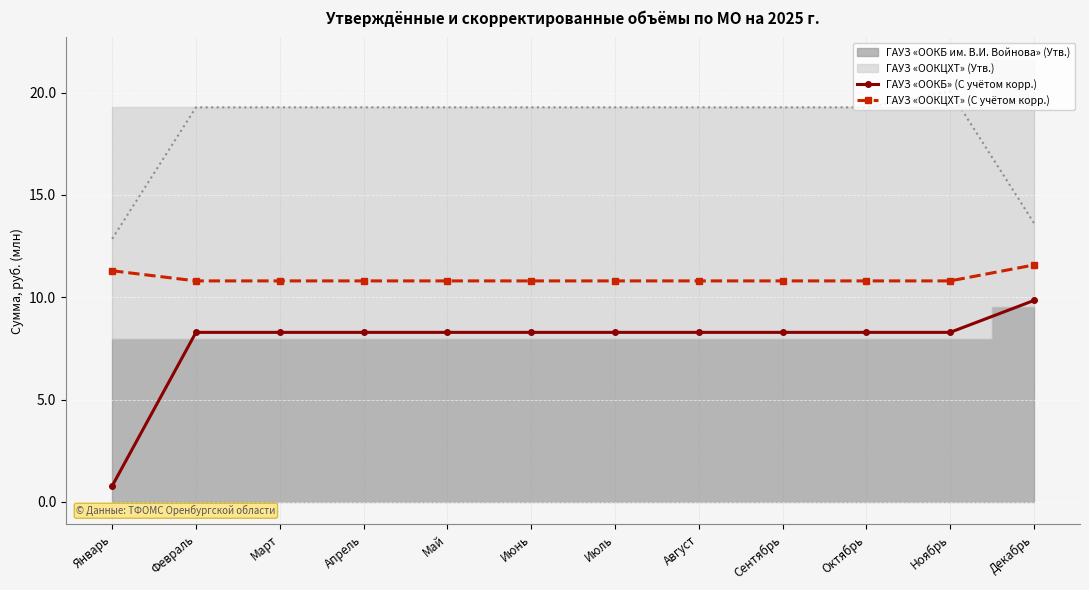

True or false: ГАУЗ «ООКБ» (С учётом корр.) and ГАУЗ «ООКЦХТ» (С учётом корр.) cross at least once.

False